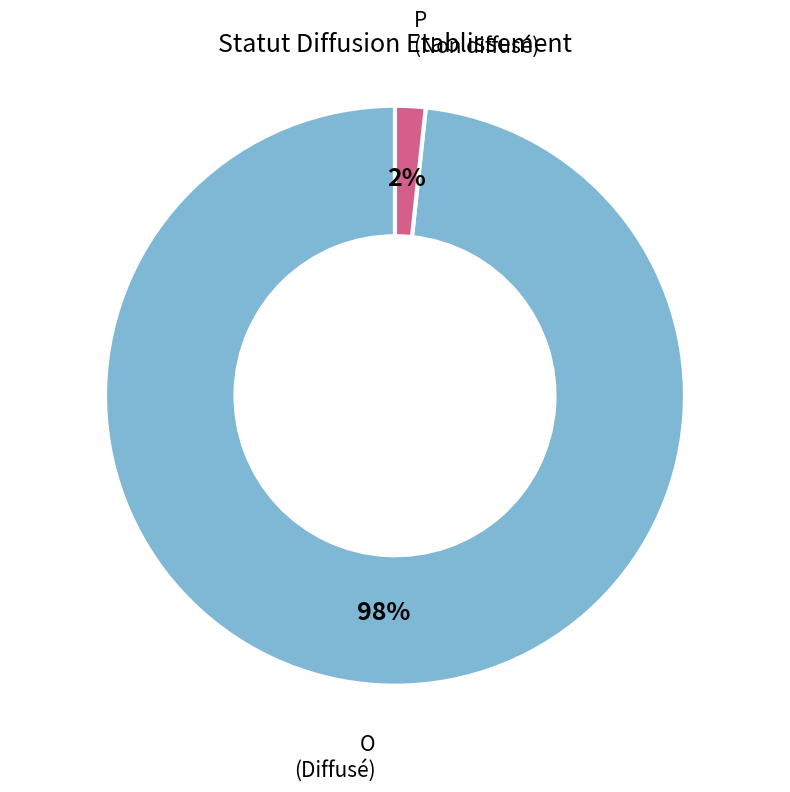

To the nearest percent, what is the average slice percentage?

50%